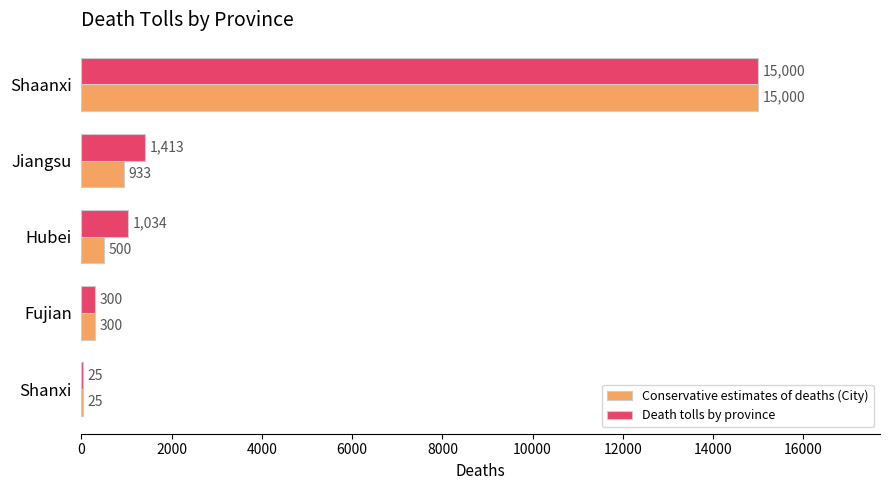

What is the total value across all series at Shanxi?

50